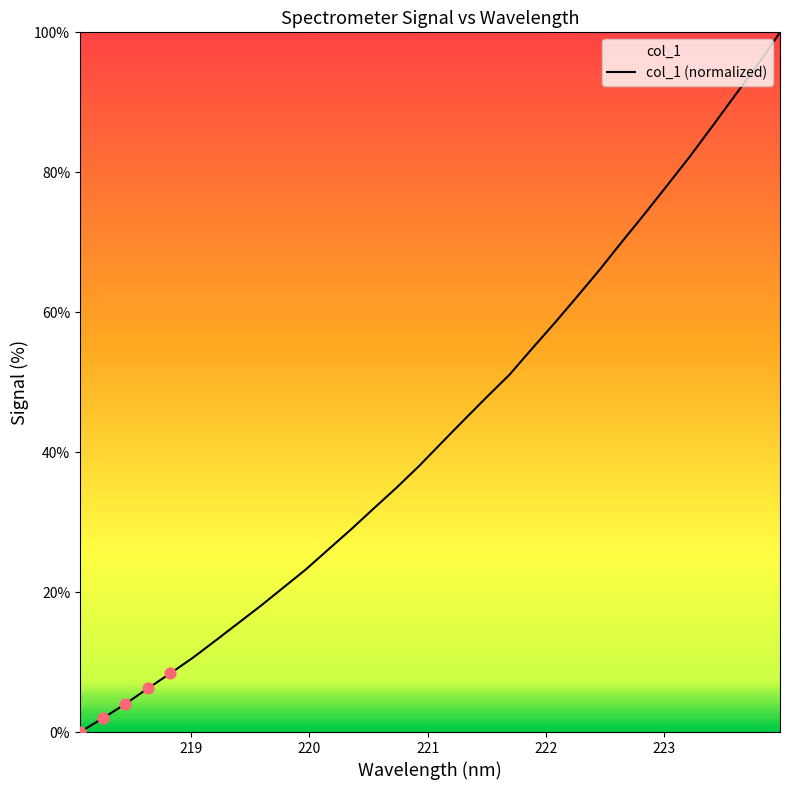

Approximately how many times larger is the value at 218.6332 compared to 220.9264?

0.2